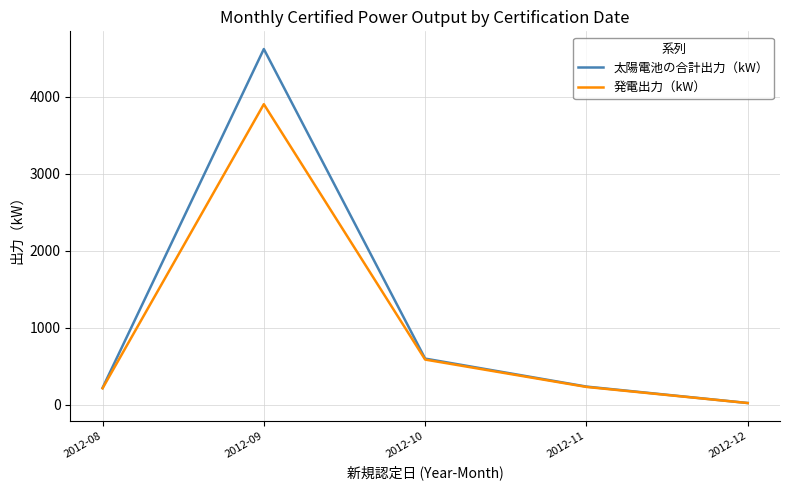

How many lines are shown in the chart?

2